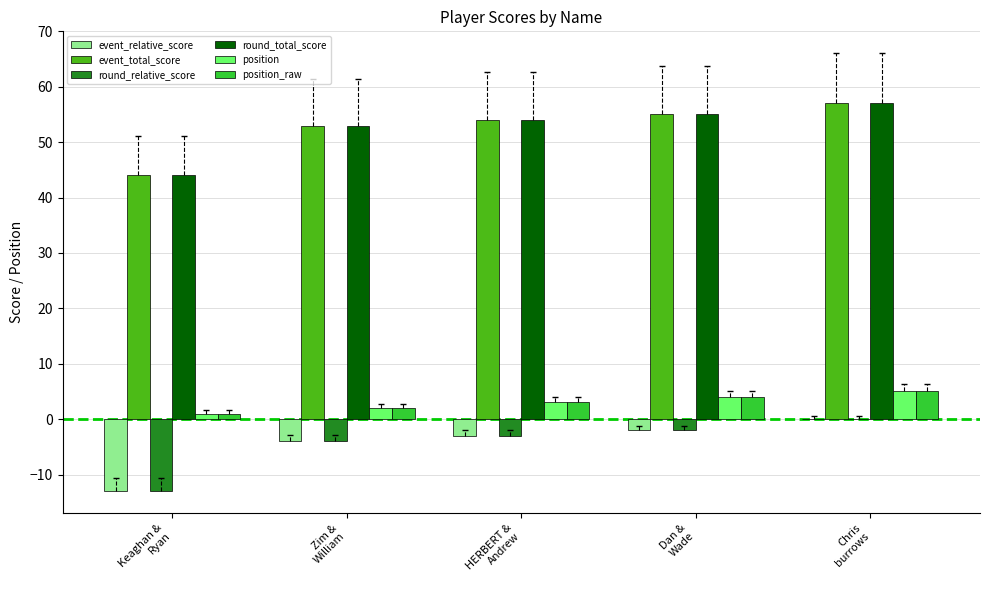

Reading left to right, extract all data points from this chart.

event_relative_score: -13	-4	-3	-2	0
event_total_score: 44	53	54	55	57
round_relative_score: -13	-4	-3	-2	0
round_total_score: 44	53	54	55	57
position: 1	2	3	4	5
position_raw: 1	2	3	4	5